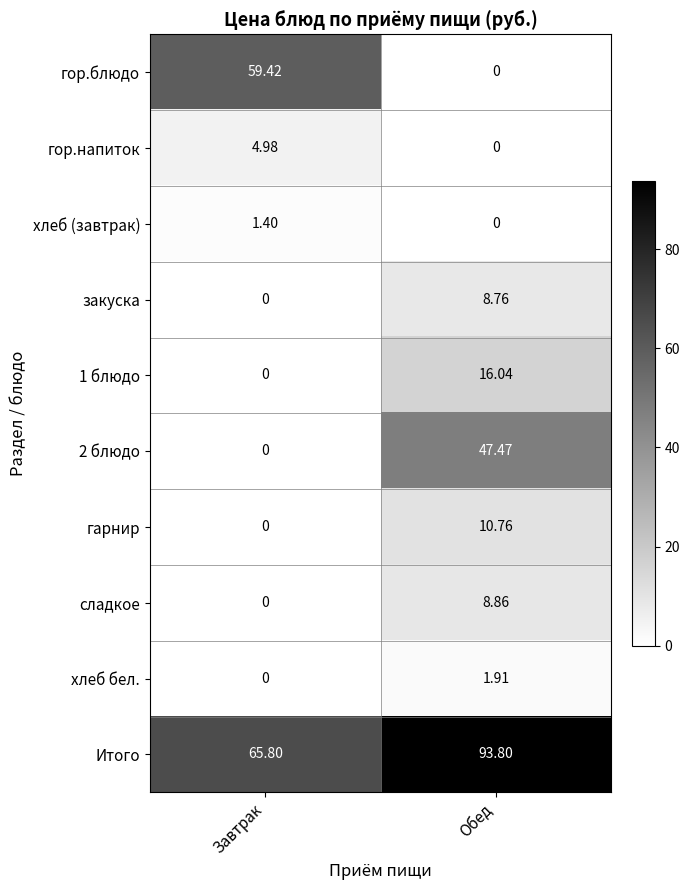

Rank the categories by сладкое value from highest to lowest.

Обед, Завтрак